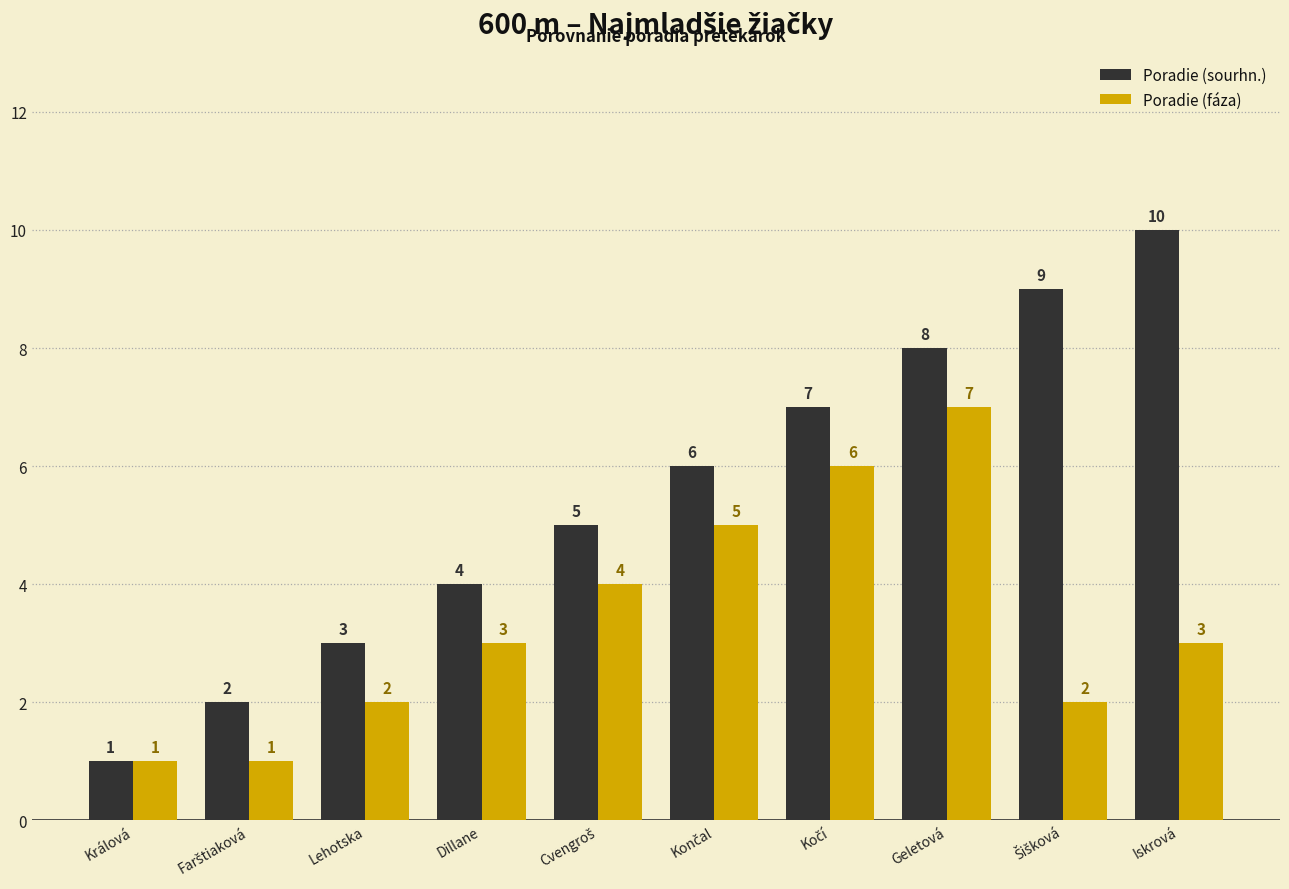

List the series in order of their peak value, lowest first.

Poradie (fáza), Poradie (sourhn.)